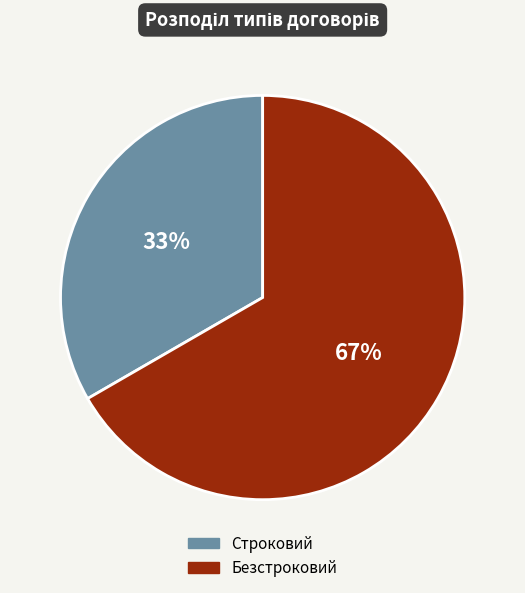

Combined, do Строковий and Безстроковий account for over 50%?

Yes